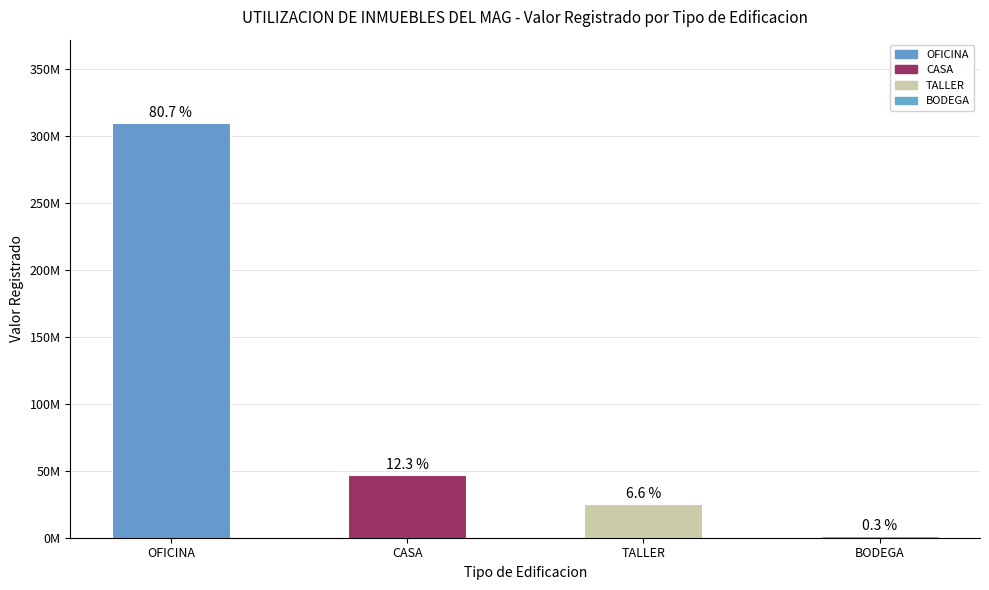

Approximately how many times larger is the value at CASA compared to OFICINA?

0.2